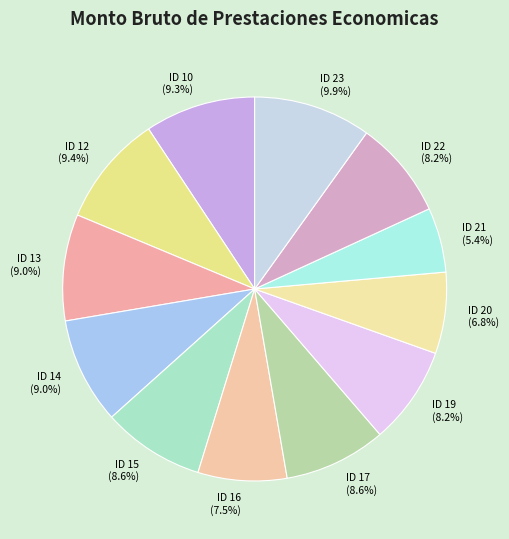

What percentage is NOT represented by ID 20?

93.2%